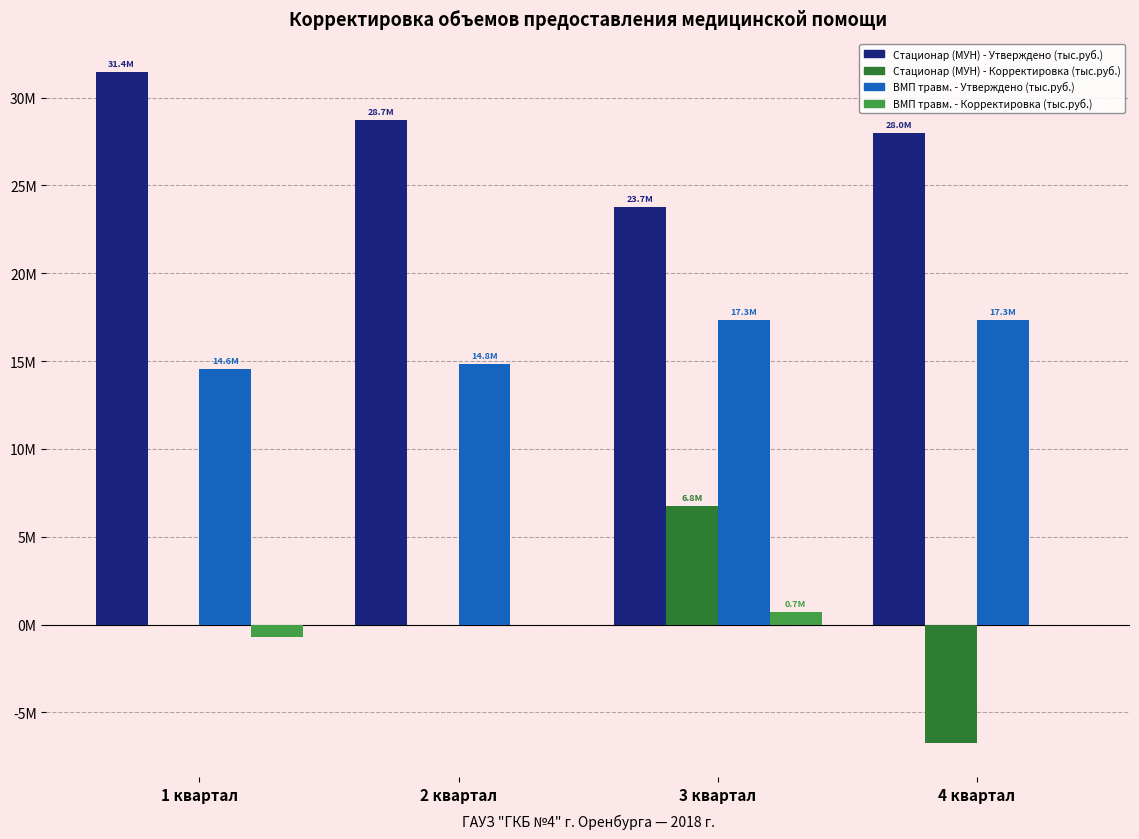

What is the value of the ВМП травм. - Утверждено (тыс.руб.) bar at the 2nd from the left?

14845234.6